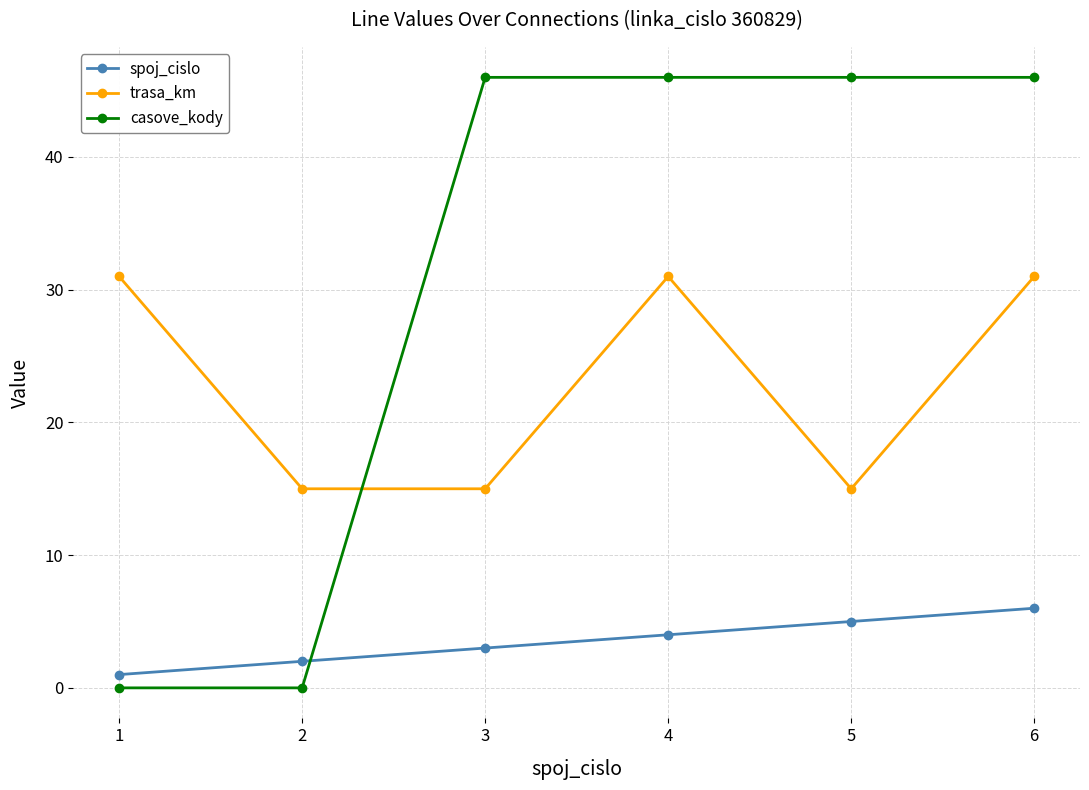

True or false: spoj_cislo has more than 2 interior local peaks.

False